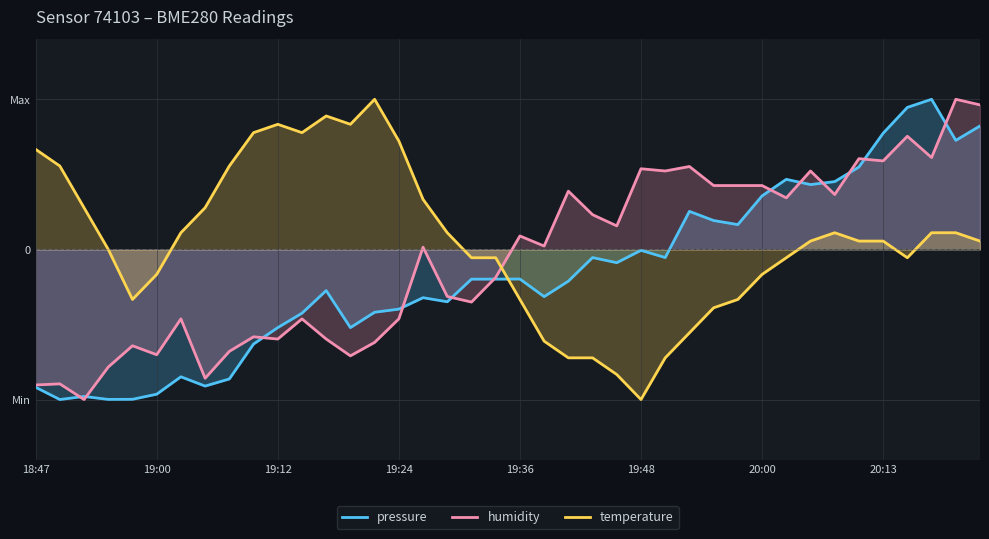

Rank the series at 18 from highest to lowest value.

temperature, pressure, humidity